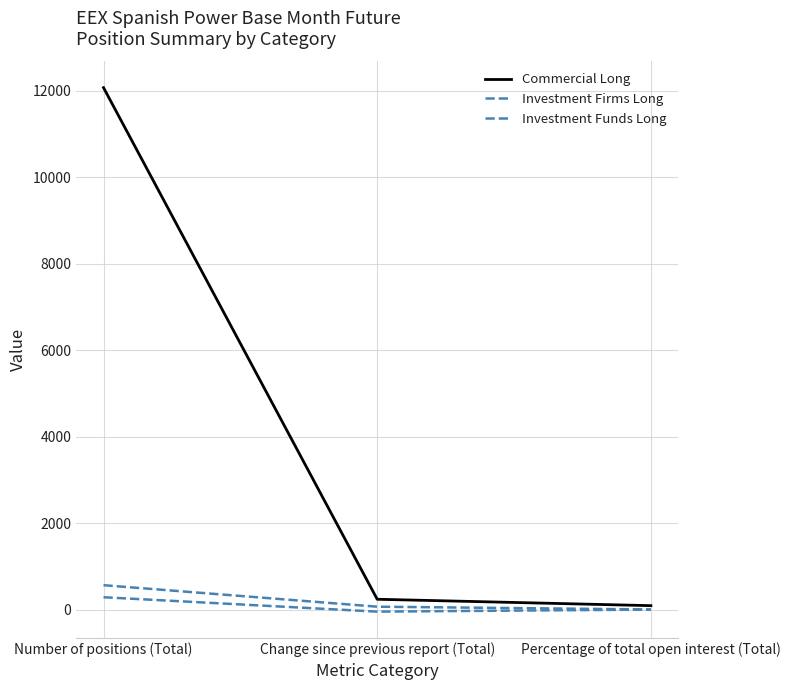

Between Change since previous report (Total) and Percentage of total open interest (Total), which series saw the biggest shift?

Commercial Long